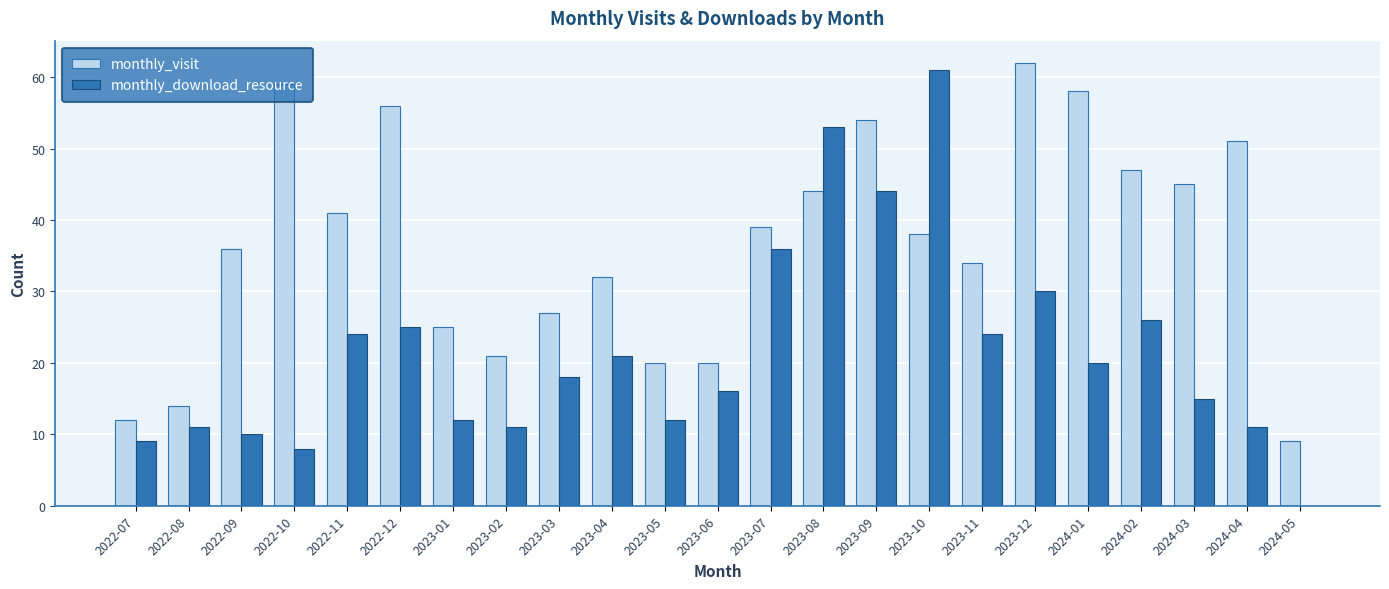

What are all the series names shown in the legend?

monthly_visit, monthly_download_resource